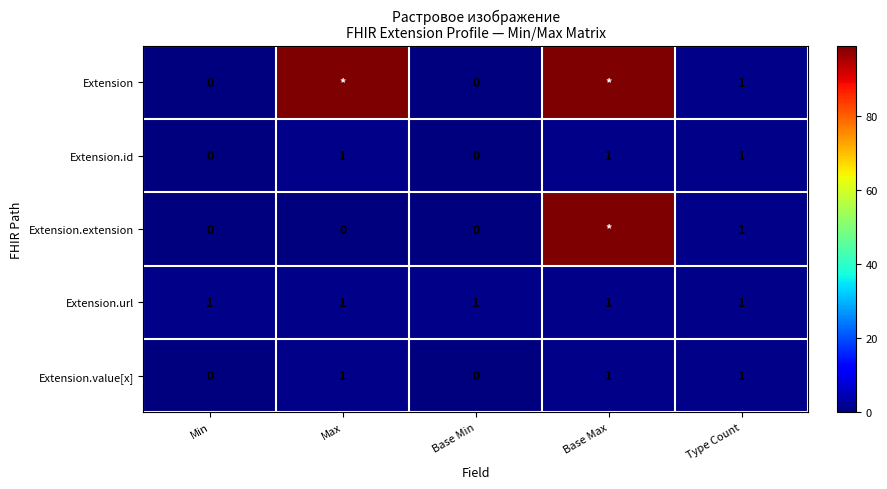

What is the difference between the highest and lowest values at Max?

99